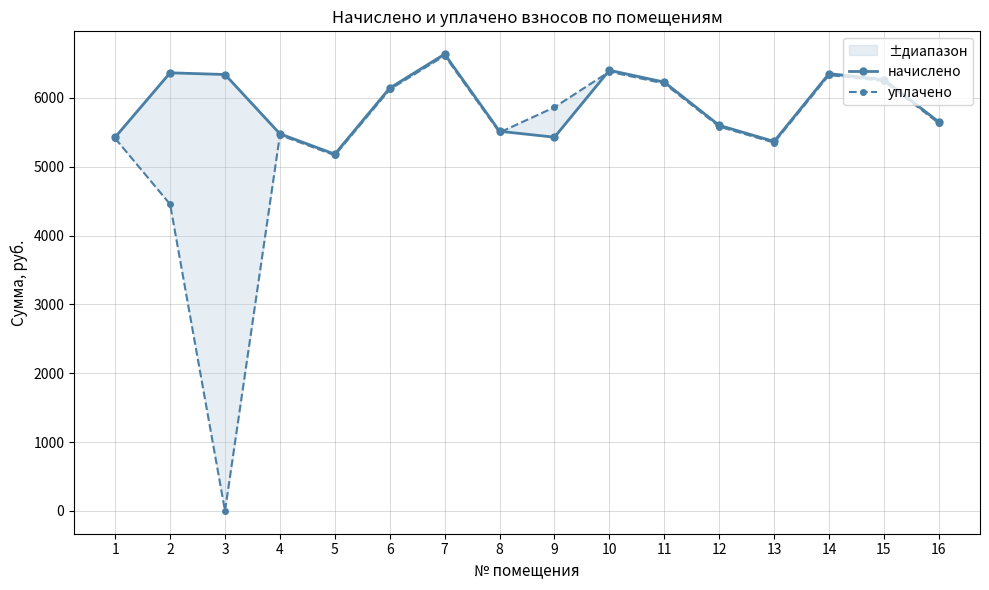

How many lines are shown in the chart?

2